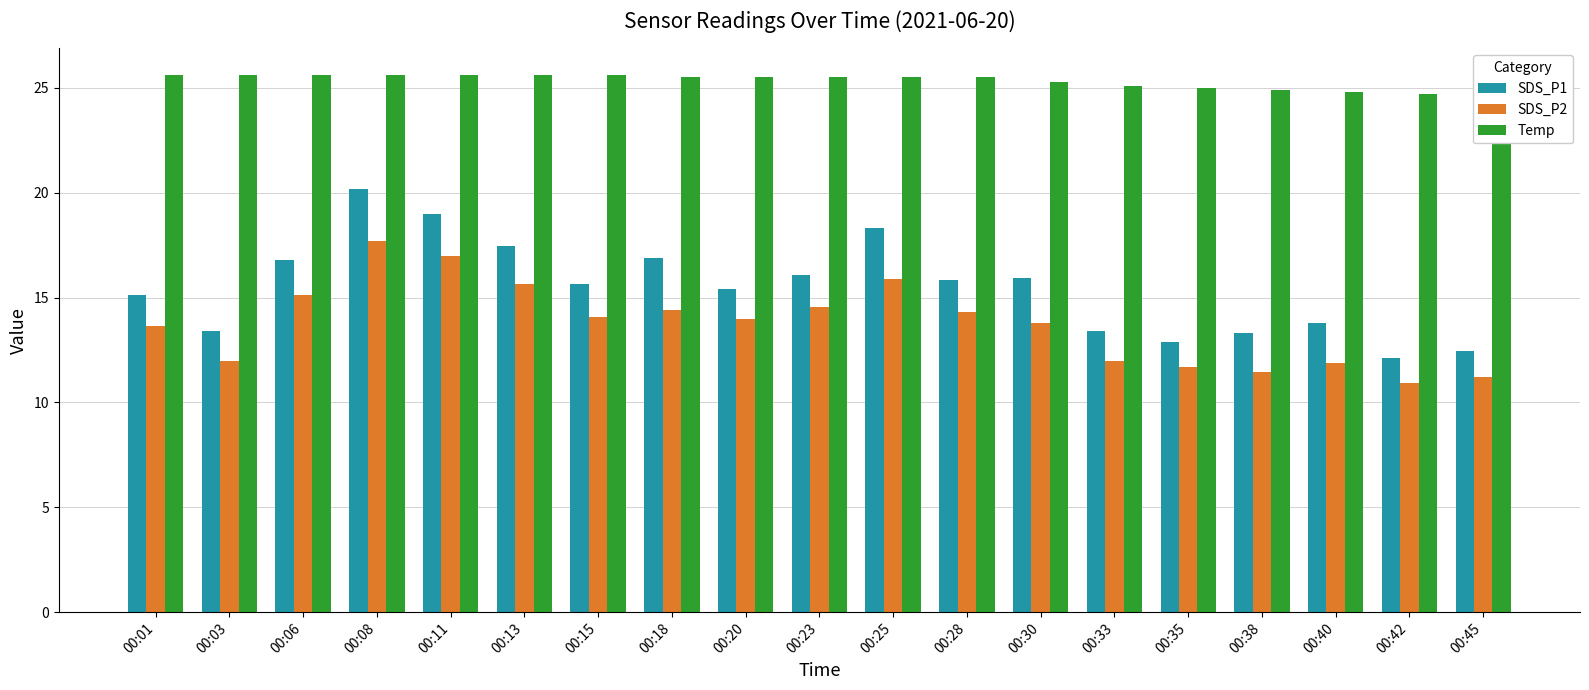

At which label does Temp first exceed 25?

00:01